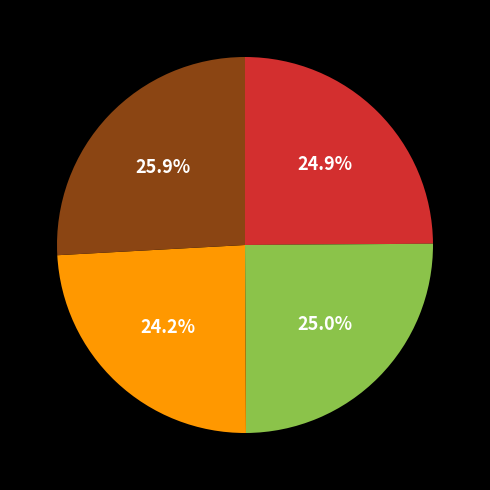

Is there any slice that represents more than half of the pie?

No